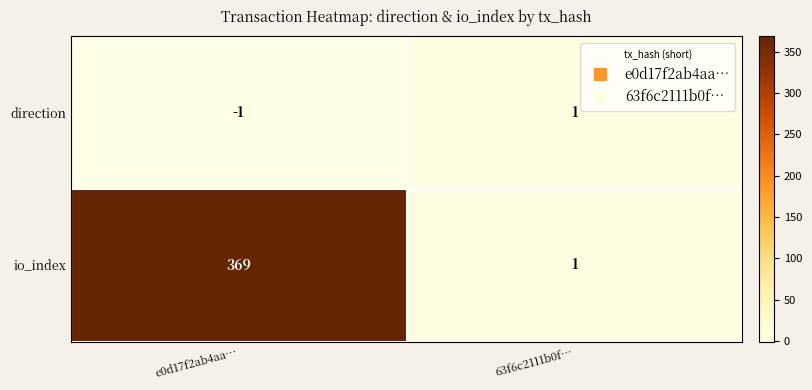

What is the difference between the highest and lowest values at e0d17f2ab4aa…?

370